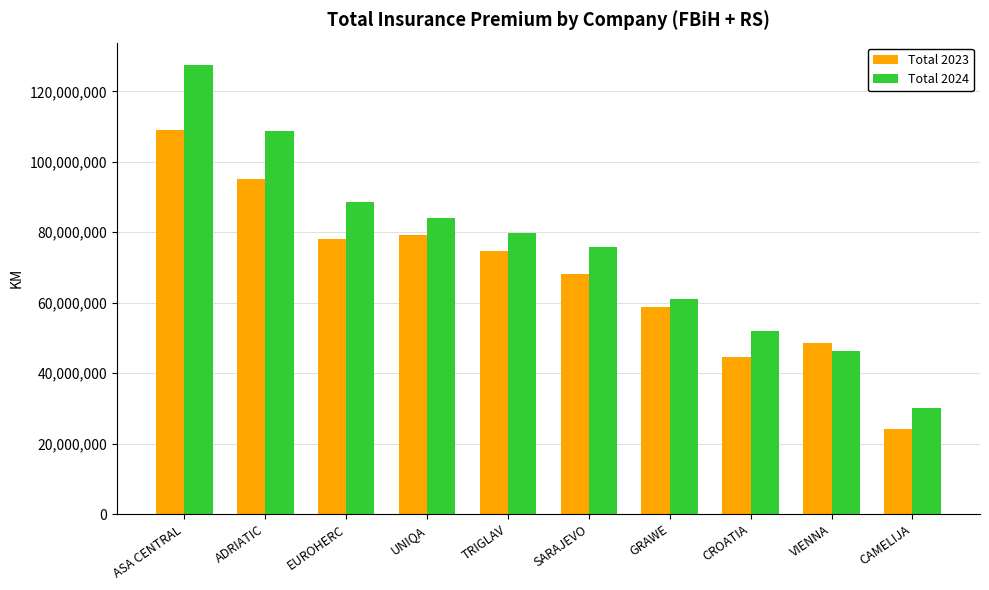

At which category is the sum across all series the highest?

ASA CENTRAL